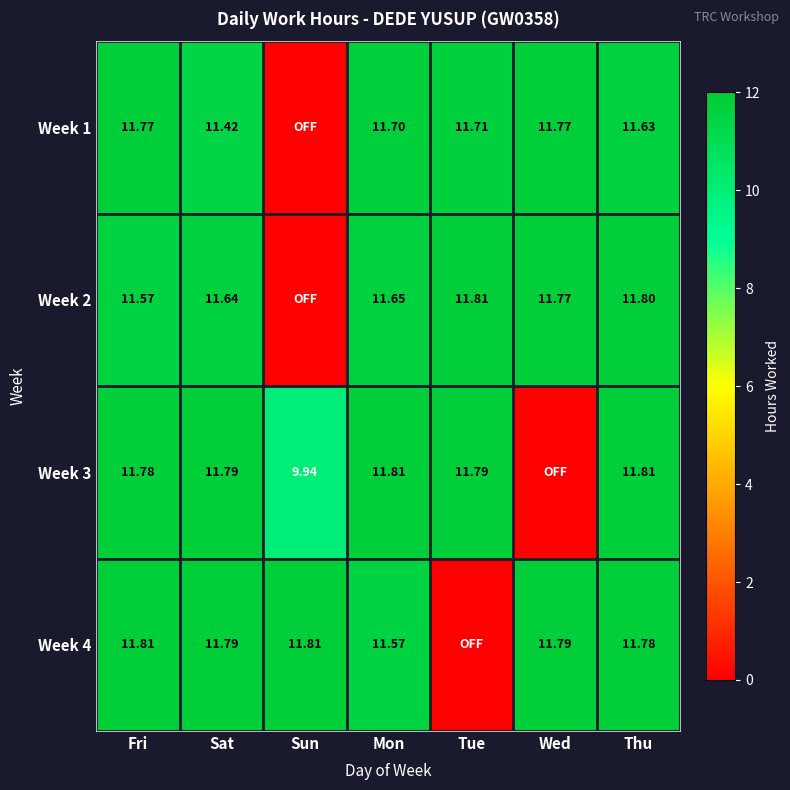

Is the value of Week 2 at Mon greater than the value of Week 3 at Sat?

No